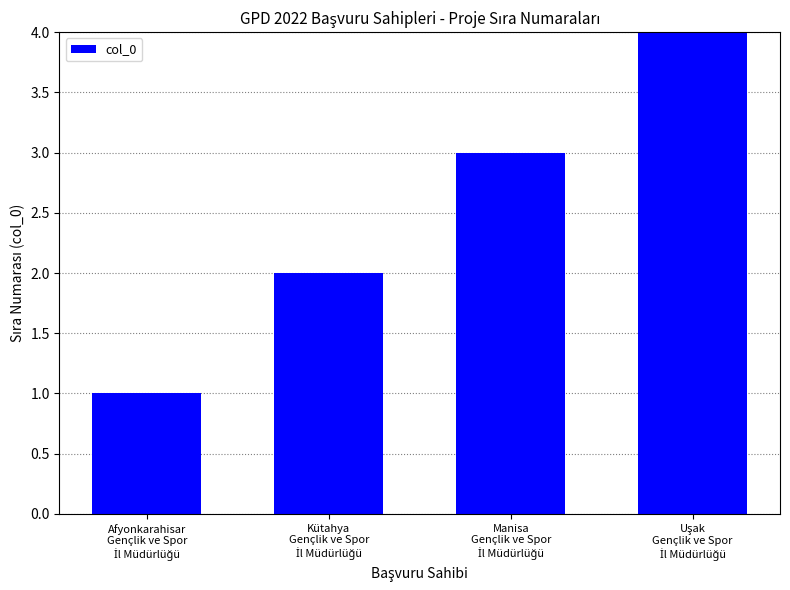

Reading left to right, list all the values displayed in this chart.

1	2	3	4